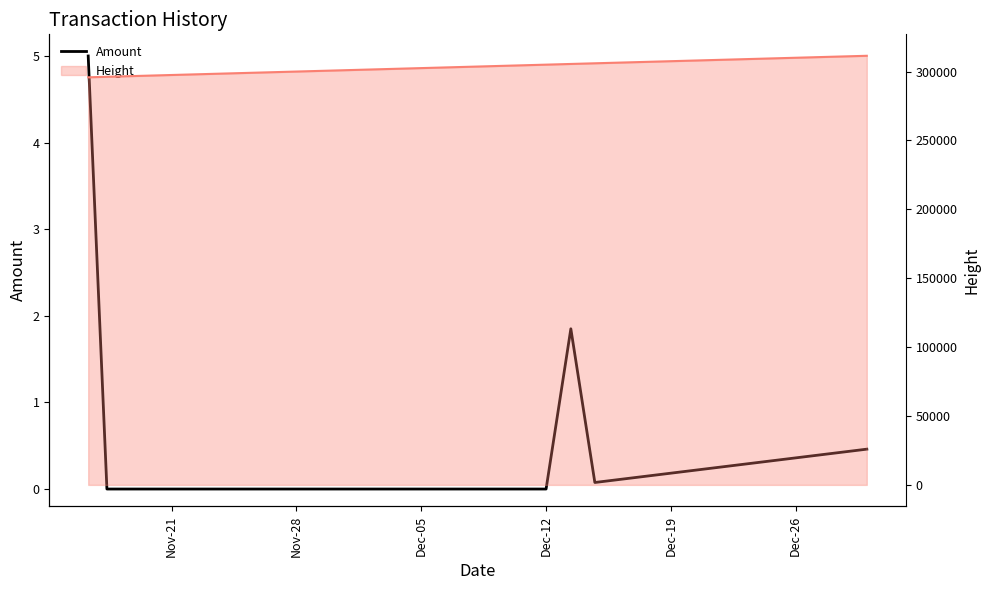

How many lines are shown in the chart?

1